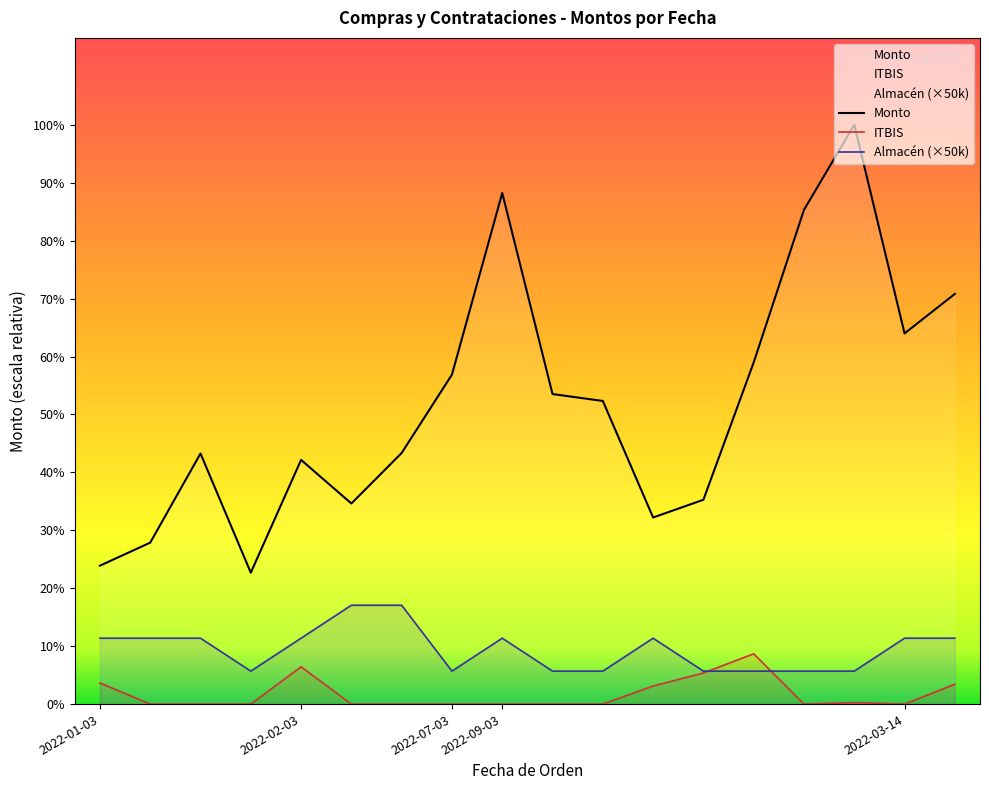

How many data points in Almacén (×50k) are above 100000?

2